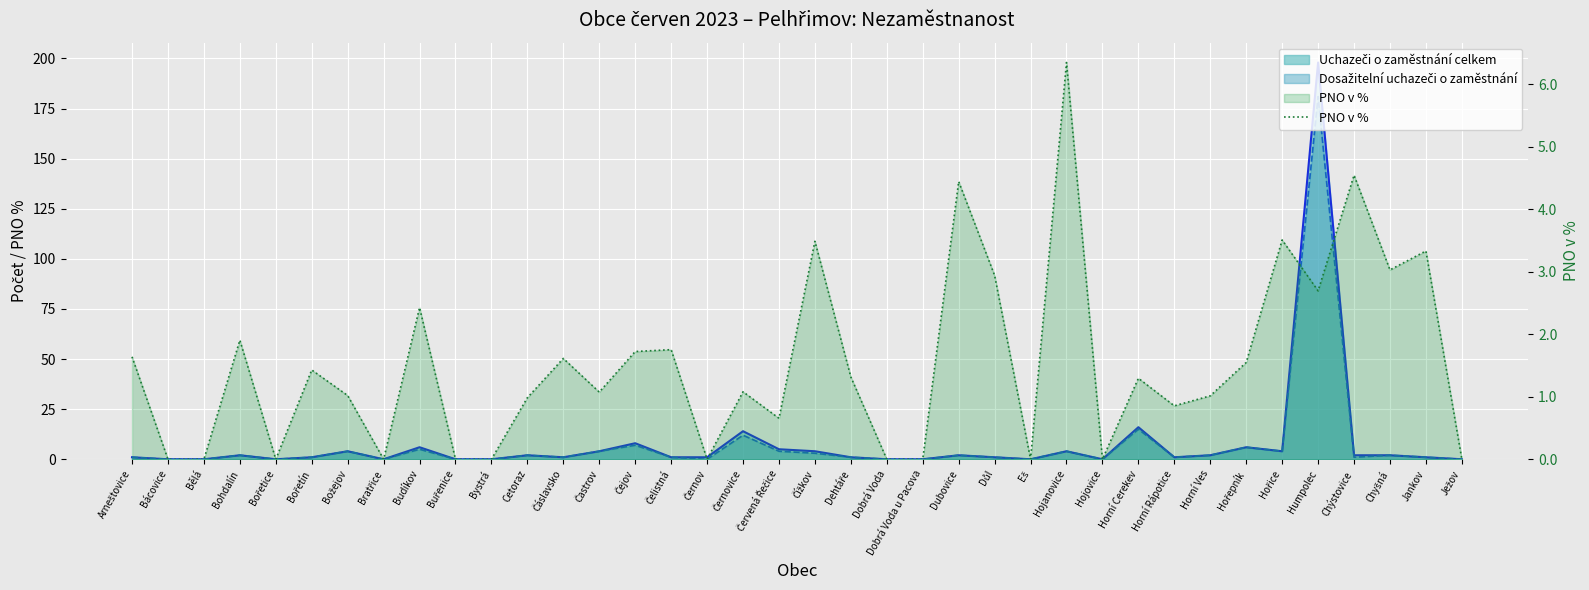

Is it true that the value at Černov is 0.0?

True